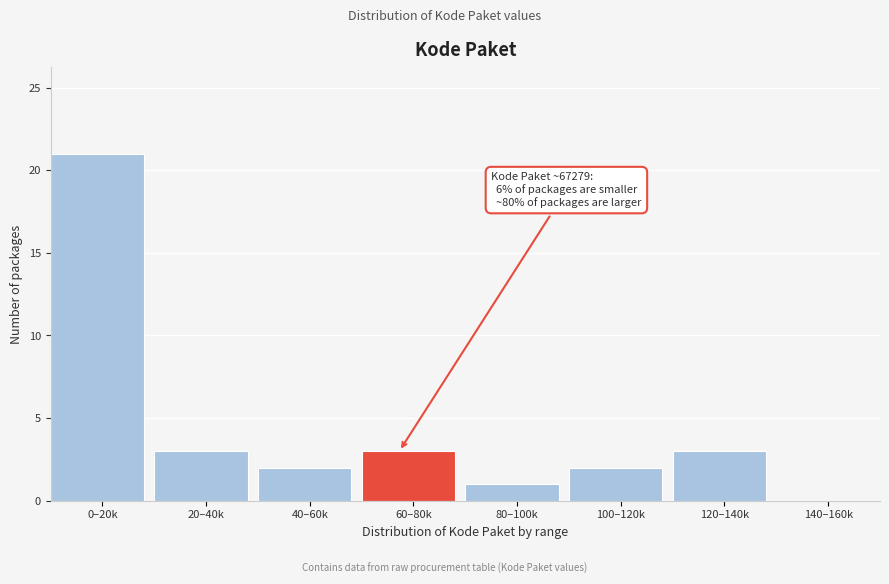

Reading left to right, transcribe all the data shown in this chart.

0–20k=21	20–40k=3	40–60k=2	60–80k=3	80–100k=1	100–120k=2	120–140k=3	140–160k=0